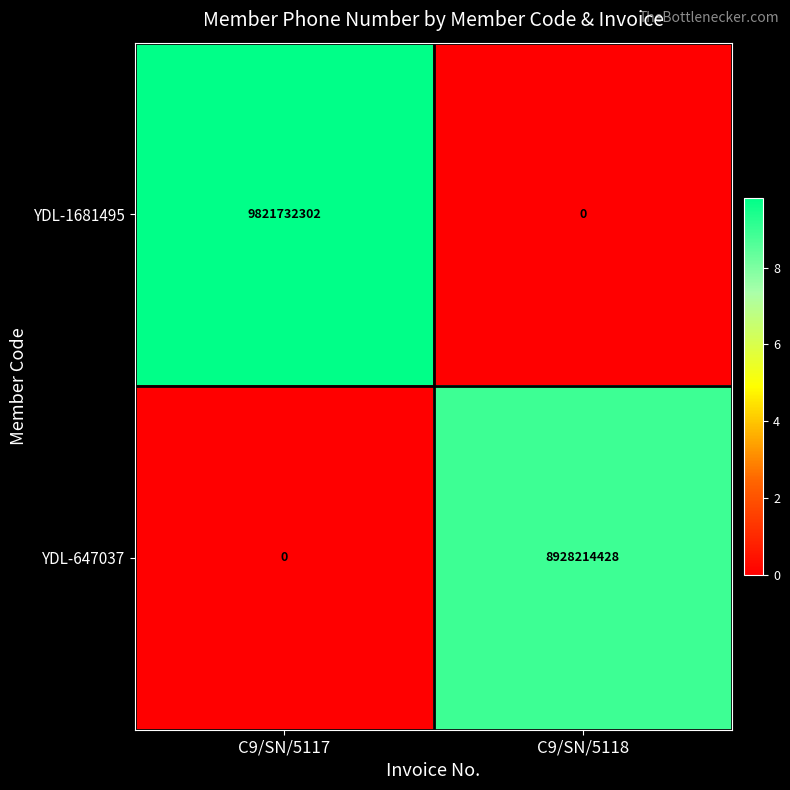

List the series in order of their overall mean, lowest first.

YDL-647037, YDL-1681495